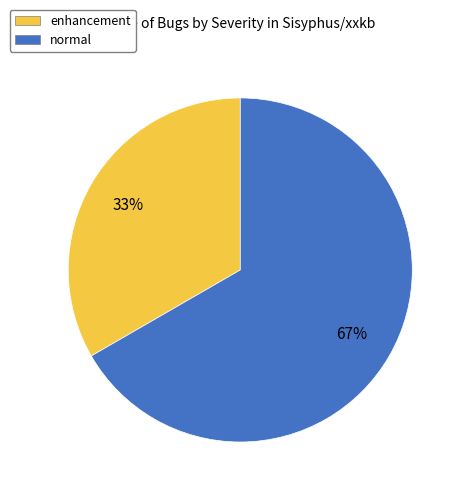

To the nearest percent, what is the combined percentage of enhancement and normal?

100%